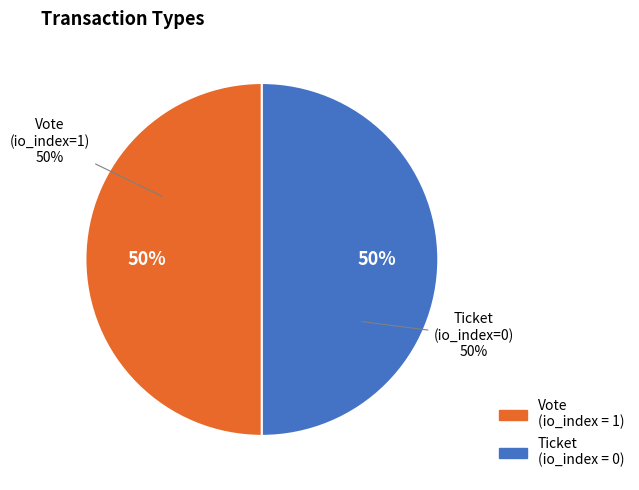

Combined, what portion of the pie is Vote and Ticket?

100.0%